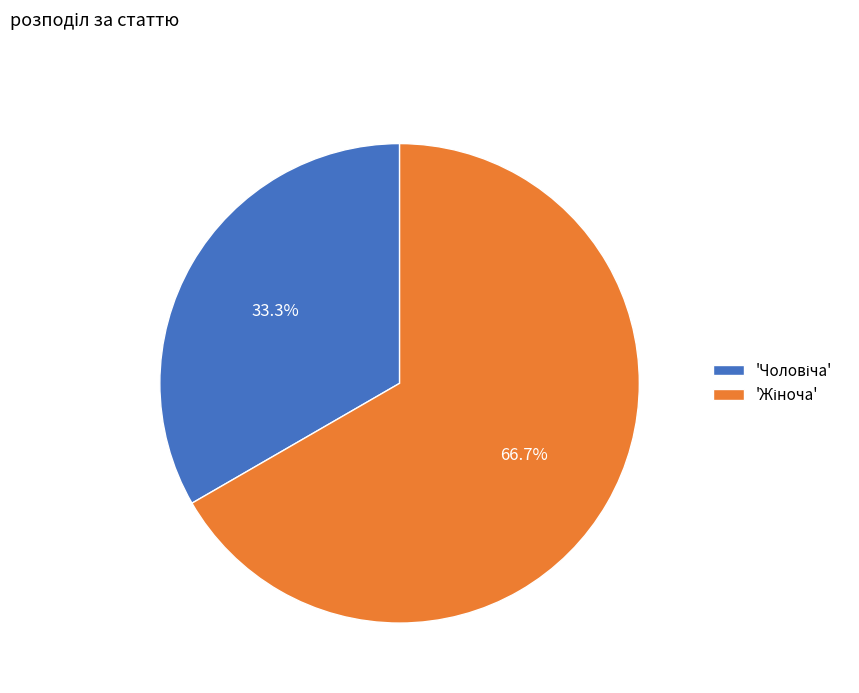

Is there a majority slice in this chart?

Yes